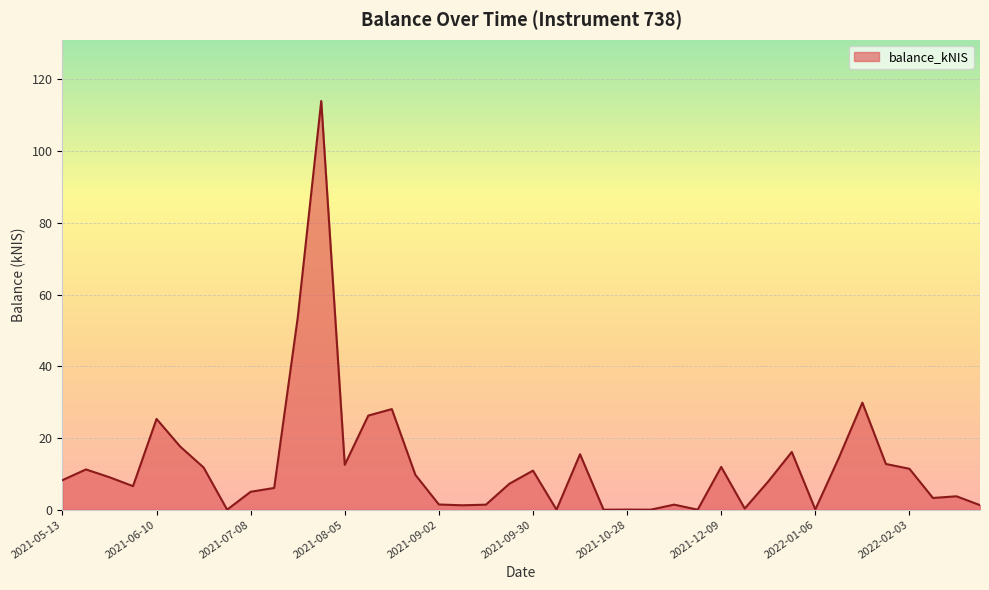

How many lines are shown in the chart?

1